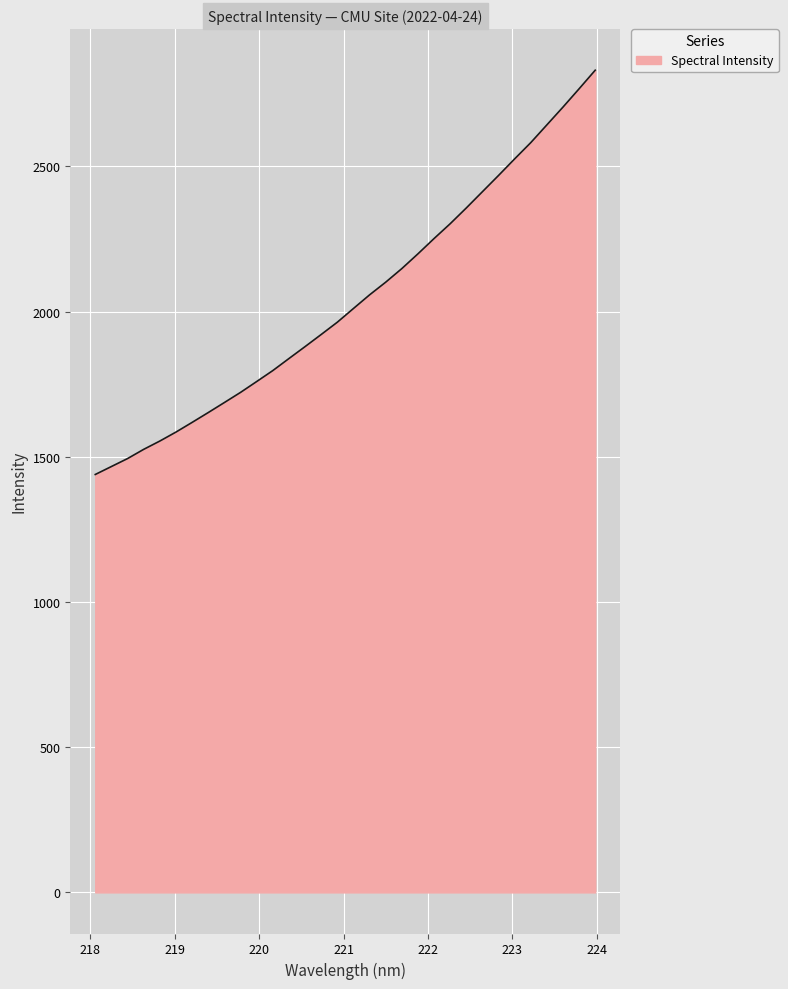

Reading right to left, list all the values displayed in this chart.

2831.1	2767.1	2704.1	2642.9	2581.8	2525.8	2468.7	2412.8	2356.8	2302.5	2251.6	2198.8	2148.0	2101.2	2057.6	2010.6	1963.4	1921.1	1879.4	1838.2	1796.8	1759.1	1721.7	1686.8	1652.3	1618.4	1585.1	1554.2	1525.6	1493.8	1466.4	1439.0